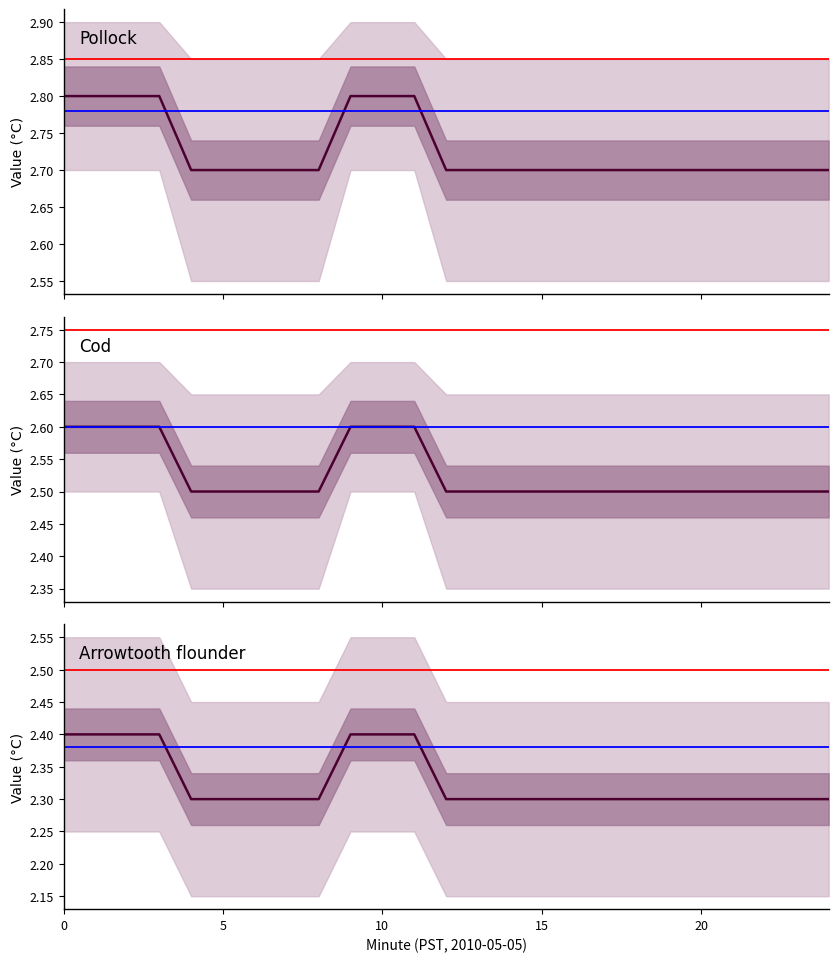

Does the chart display data point markers on the line(s)?

No